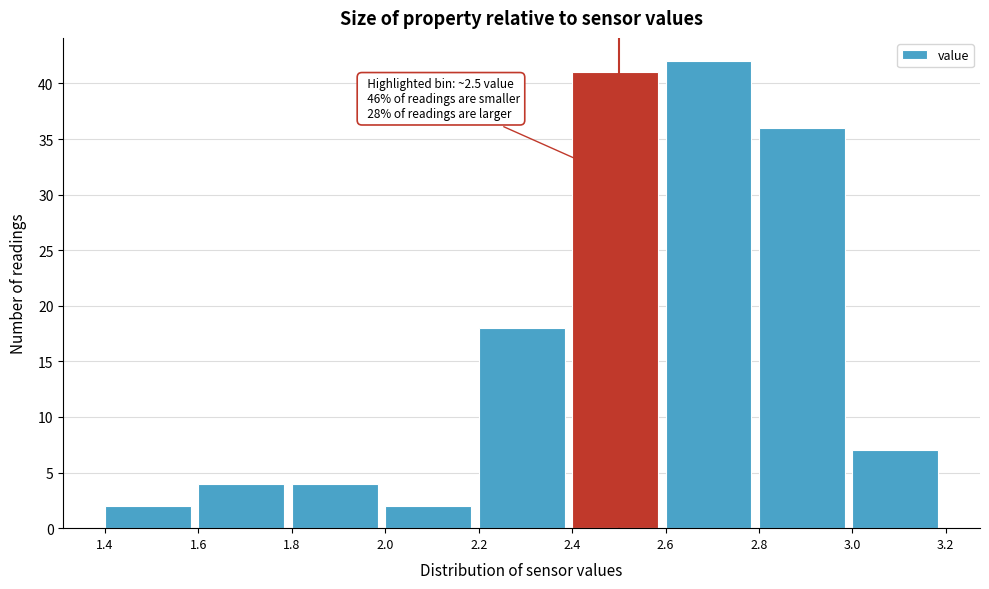

Over which range of the x-axis is the bar tallest?

2.6 to 2.8